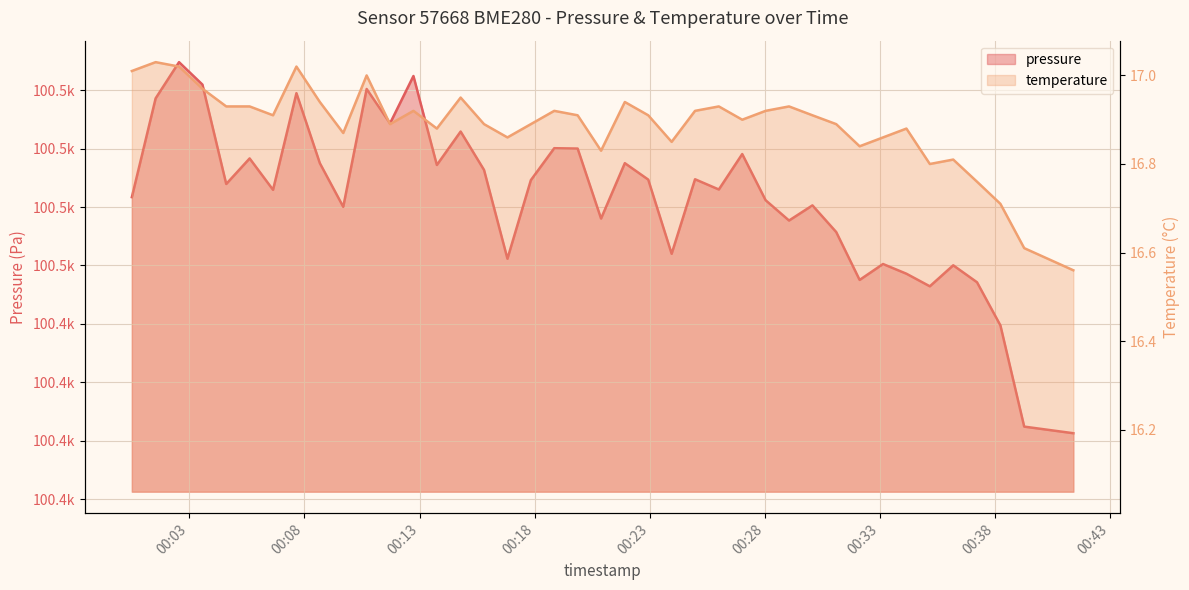

True or false: pressure and temperature intersect in this chart.

False